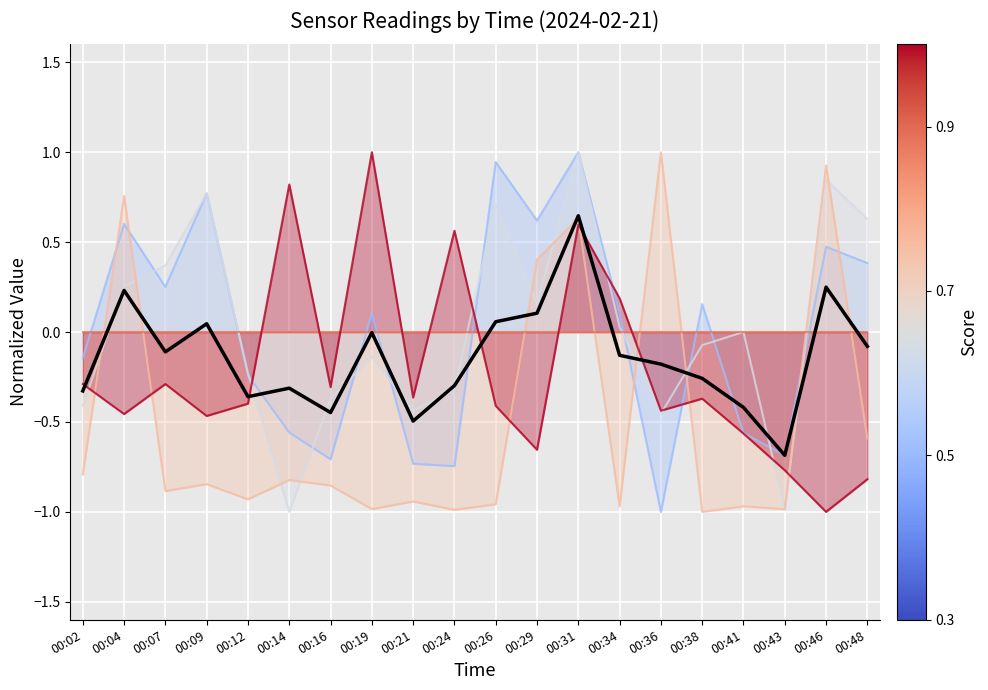

Does the chart display data point markers on the line(s)?

No